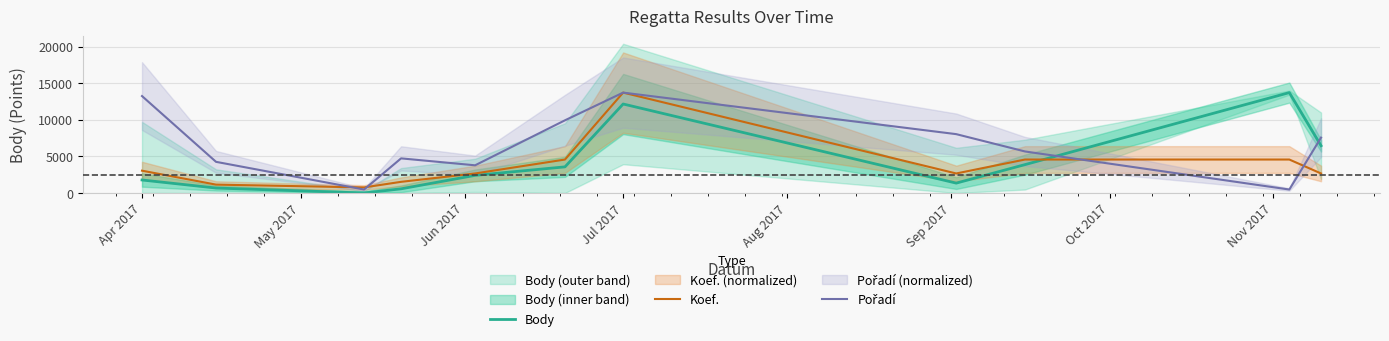

What is the difference between the maximum and minimum values in the Body series?

13709.0